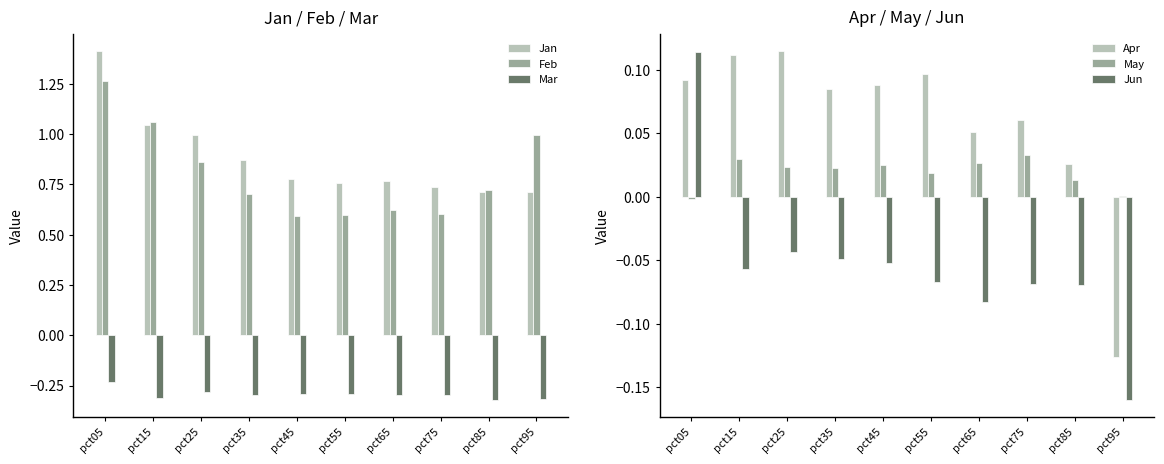

What is the average value of the Jan series?

0.9